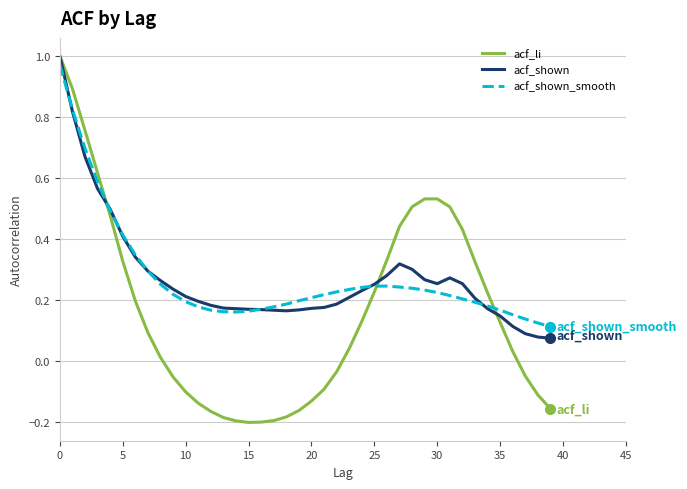

Which series has the widest spread of values?

acf_li